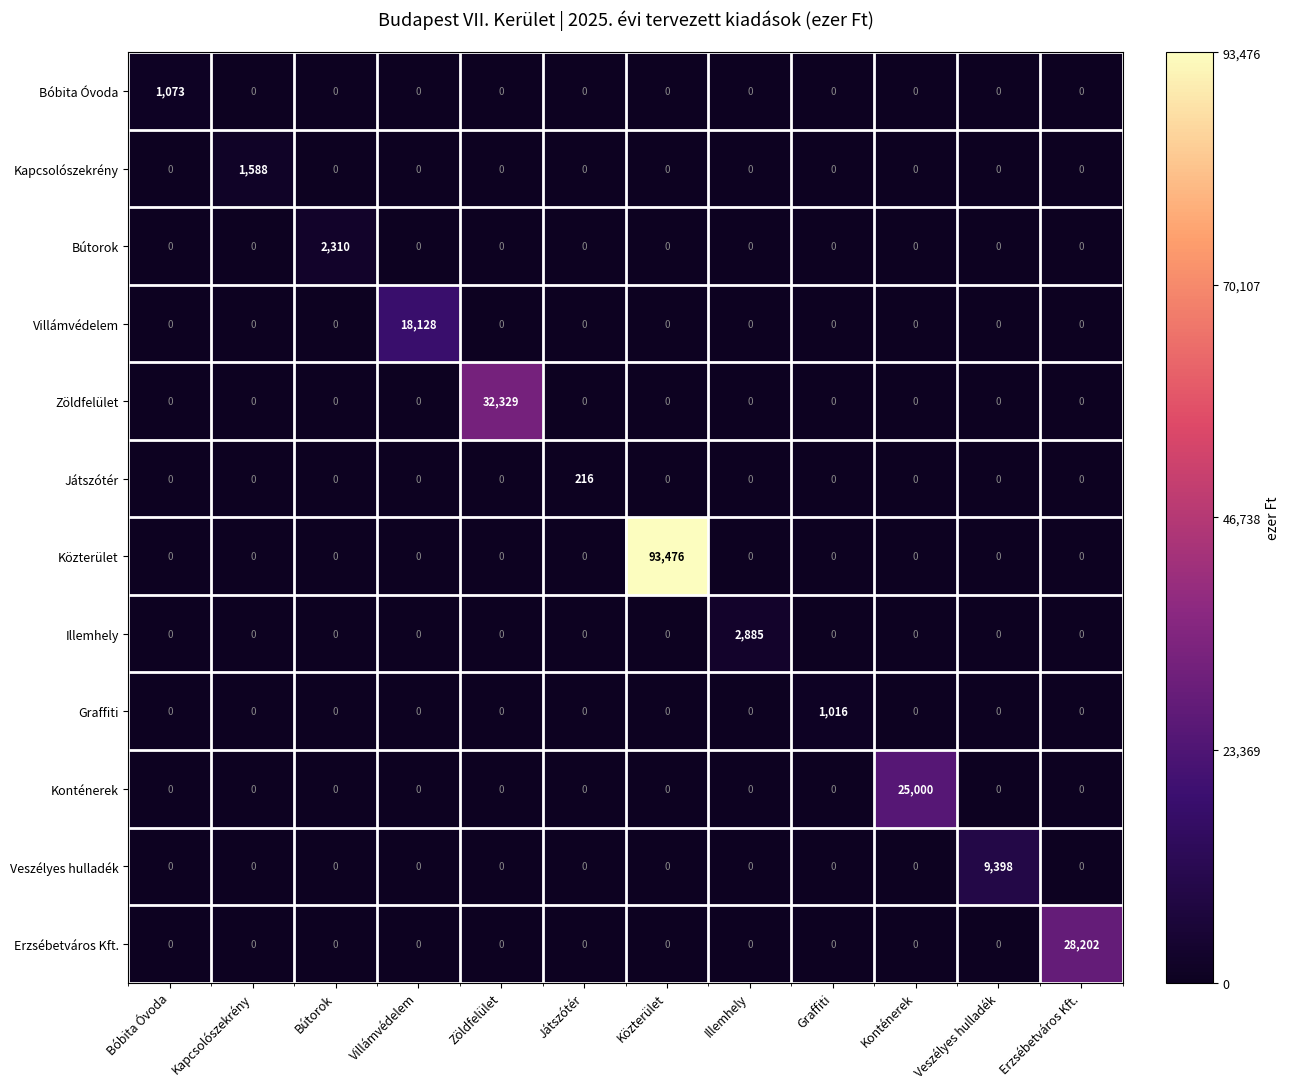

What is the average value of the Konténerek series?

2083